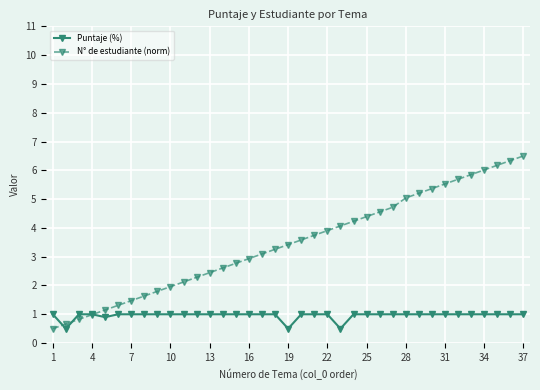

What is the value of the N° de estudiante (norm) point at the 36th from the left?

6.3